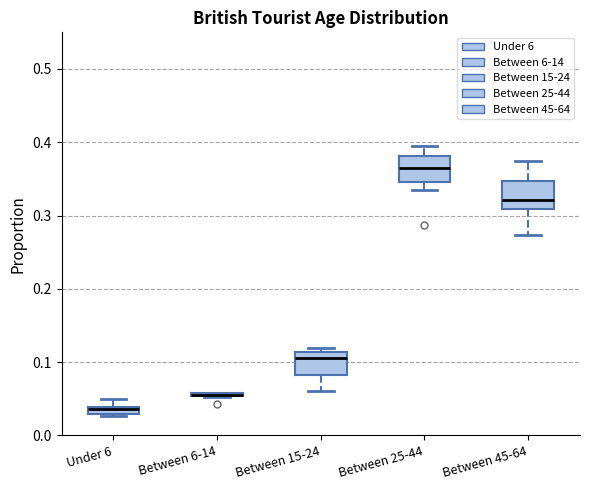

Where does the upper whisker of the box for Under 6 end on the y-axis? The values are not printed on the chart, so give them approximately, as read against the axis.

0.05